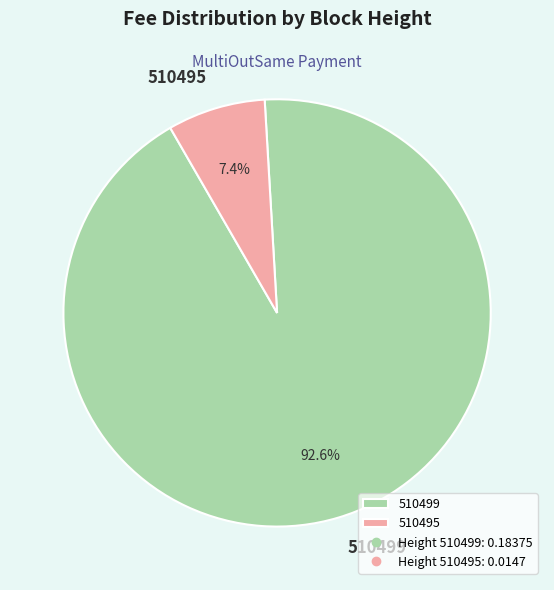

What is the largest slice in the pie chart?

510499